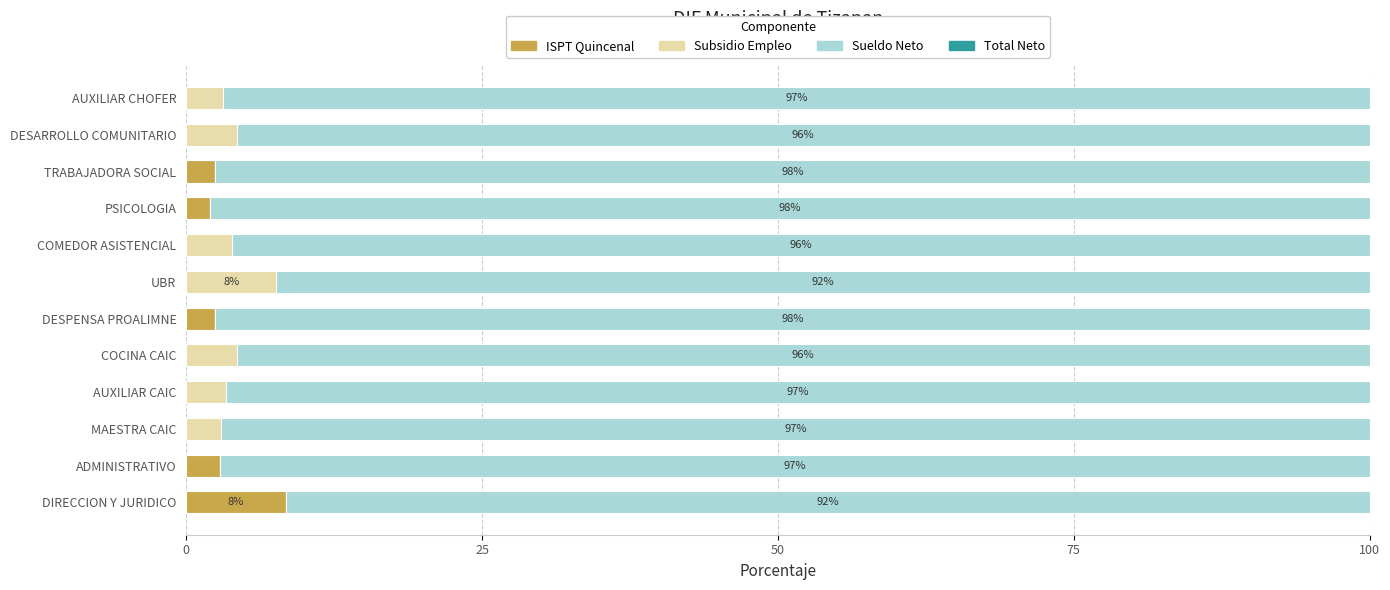

What is the sum of all ISPT Quincenal values?

18.2